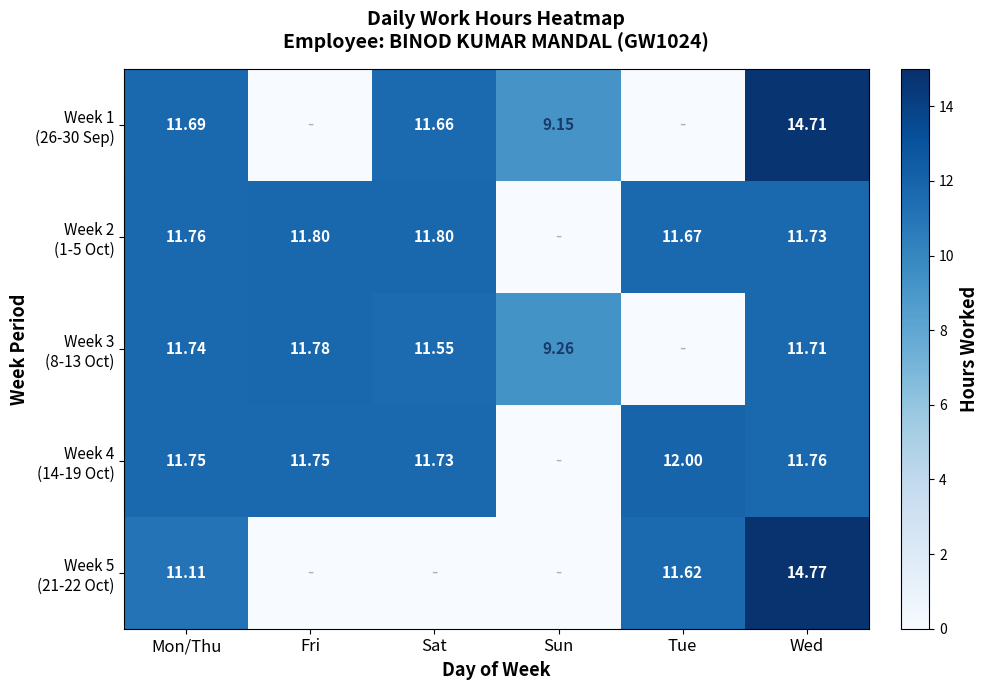

Between Mon/Thu and Wed, which series saw the biggest shift?

Week 5 (21-22 Oct)